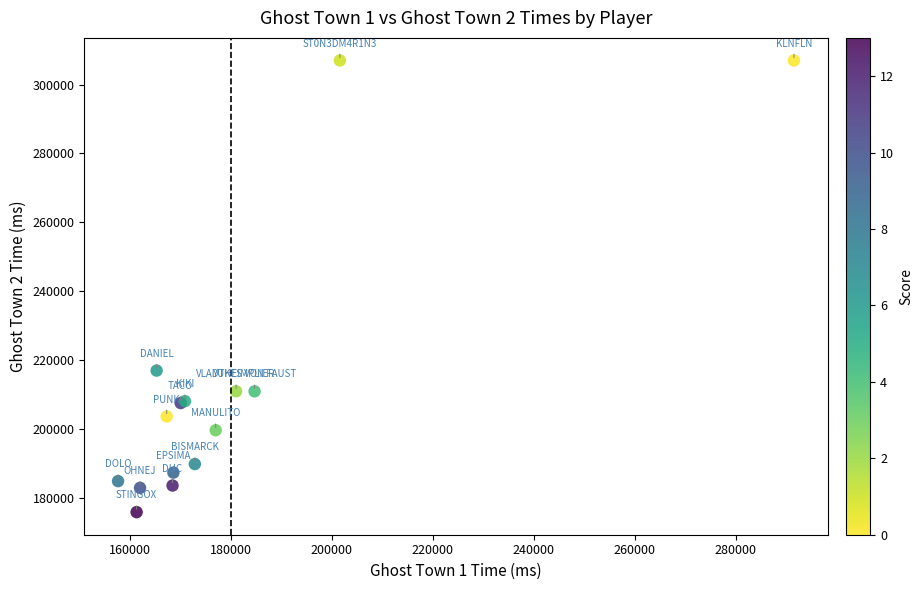

What Y value in the scatter plot is closest to 241451?

216994